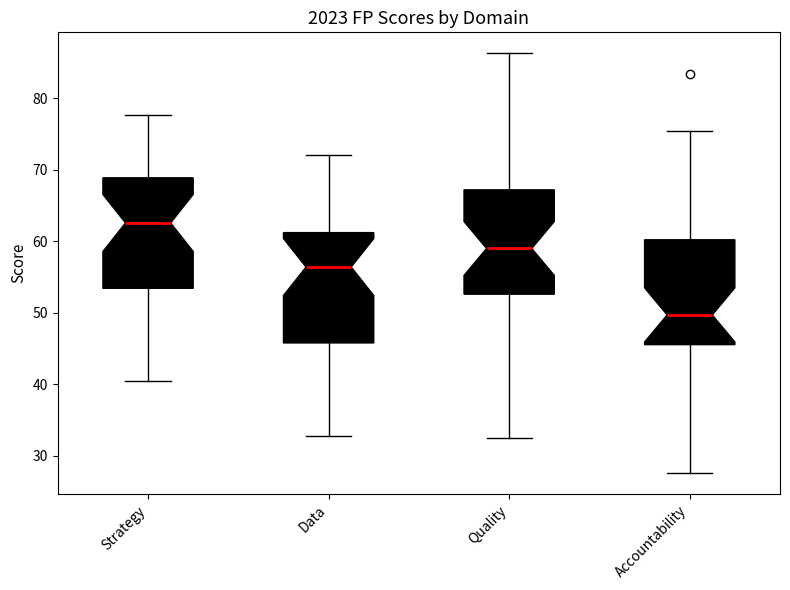

Reading left to right, read every box against the y-axis: the position of its median line, the range the box covers, and the ends of its whiskers. The values are not printed on the chart, so give them approximately, as read against the axis.

Strategy: median 63, box 53 to 69, whiskers 40 to 78
Data: median 56, box 46 to 61, whiskers 33 to 72
Quality: median 59, box 53 to 67, whiskers 32 to 86
Accountability: median 50, box 46 to 60, whiskers 28 to 75